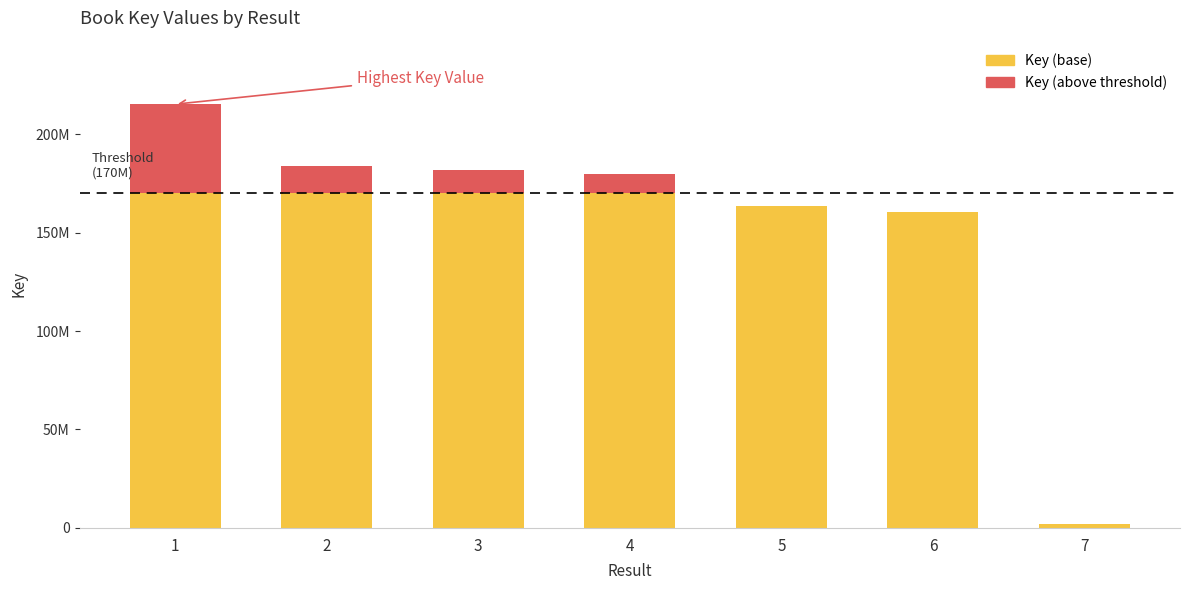

True or false: the data shows 111119992 at 2.

False